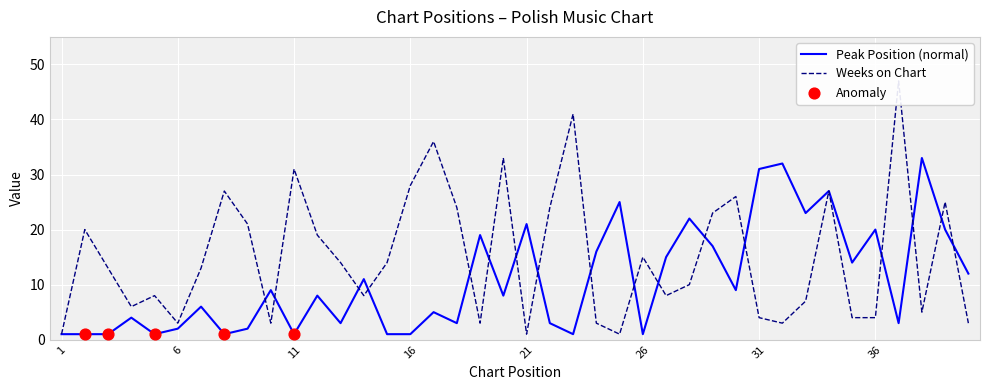

What is the total value across all series at 26?

16